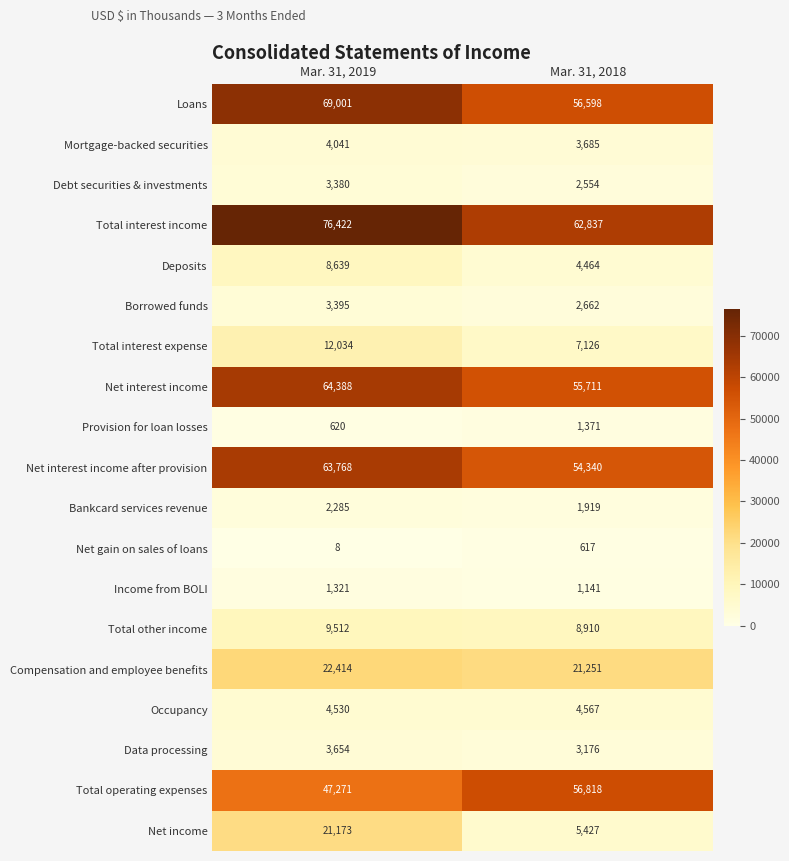

What value does the Total other income series have at Mar. 31, 2019?

9512